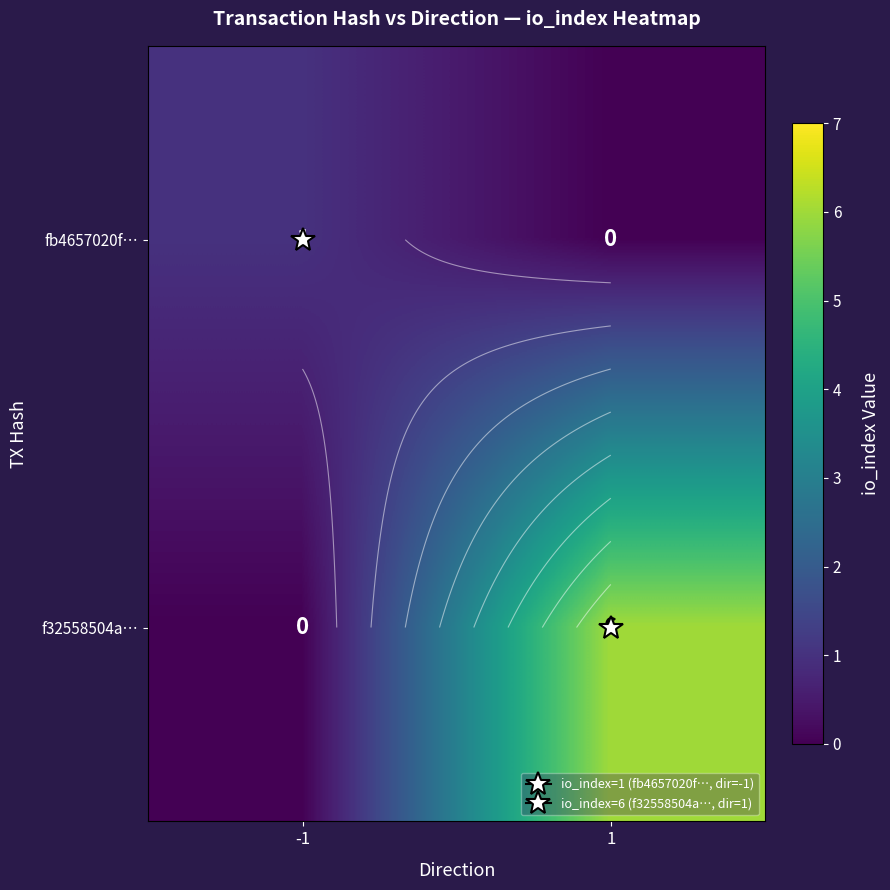

The value of f32558504a… at 1 is 11. True or false?

False